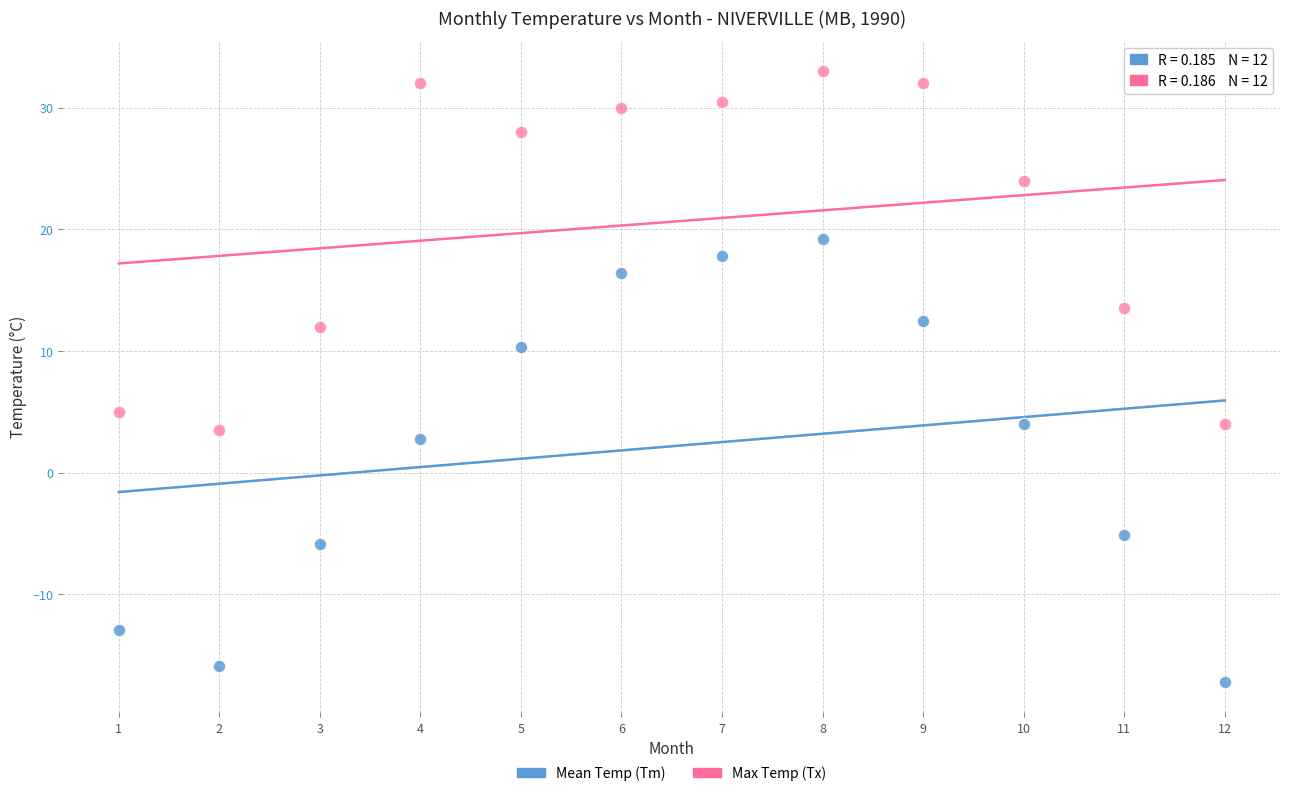

Which series reaches the minimum Y coordinate?

Mean Temp (Tm)